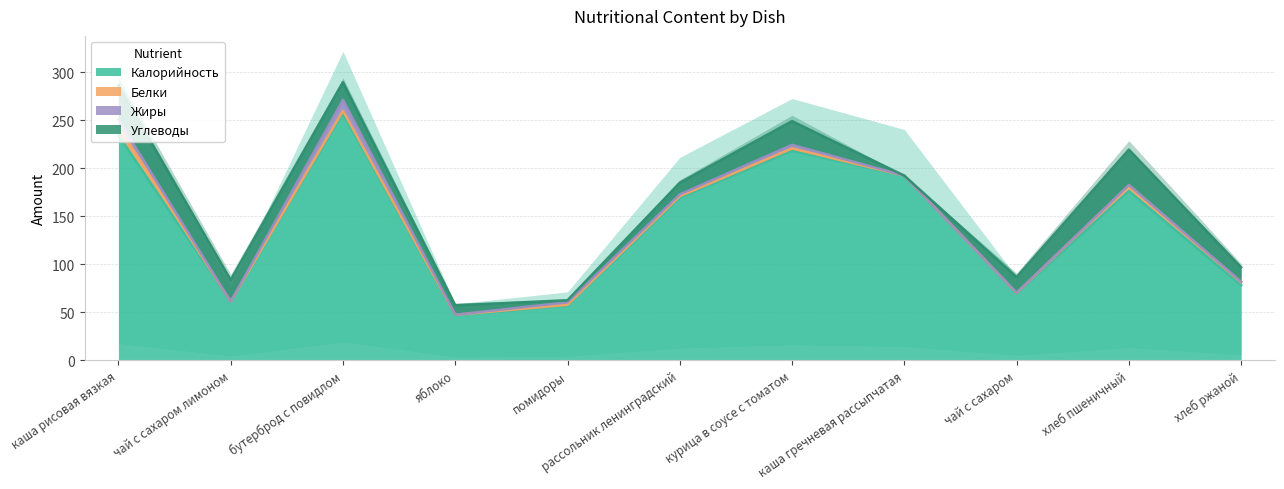

True or false: Калорийность and Белки cross at least once.

False